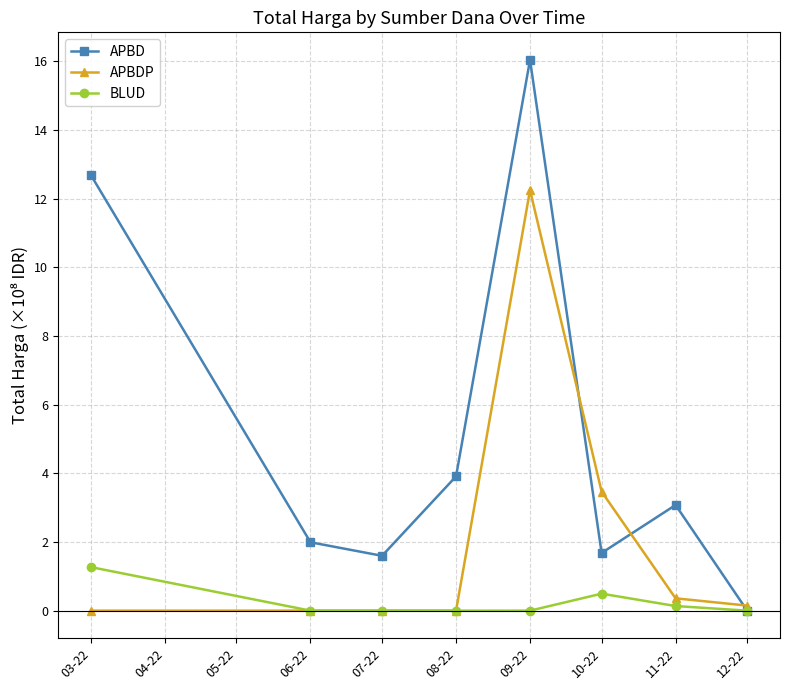

What is the total value across all series at 09-22?

28.3